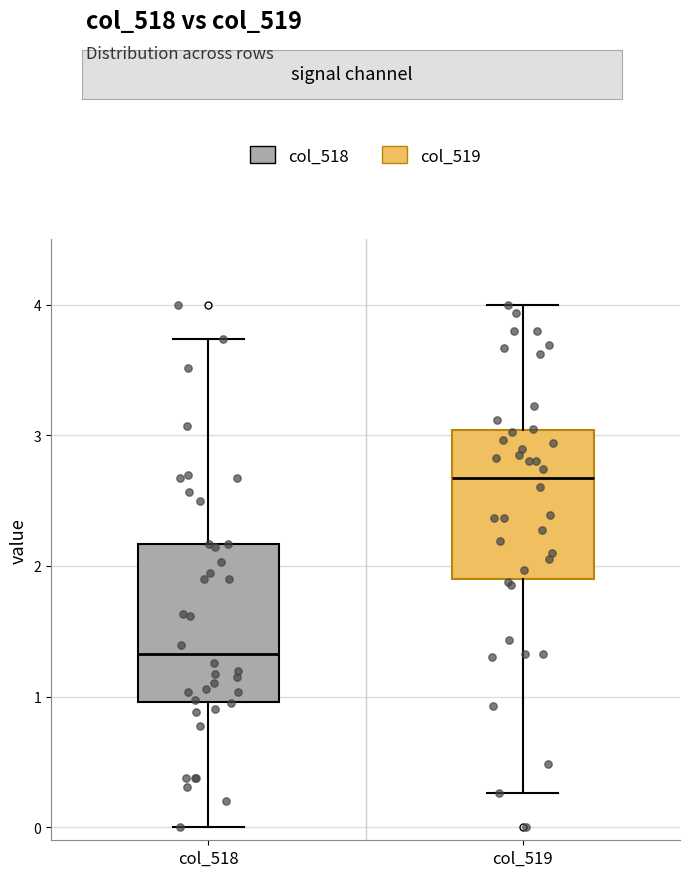

Reading left to right, read every box against the y-axis: the position of its median line, the range the box covers, and the ends of its whiskers. The values are not printed on the chart, so give them approximately, as read against the axis.

col_518: median 1.3, box 1.0 to 2.2, whiskers 0.0 to 3.7
col_519: median 2.7, box 1.9 to 3.0, whiskers 0.3 to 4.0